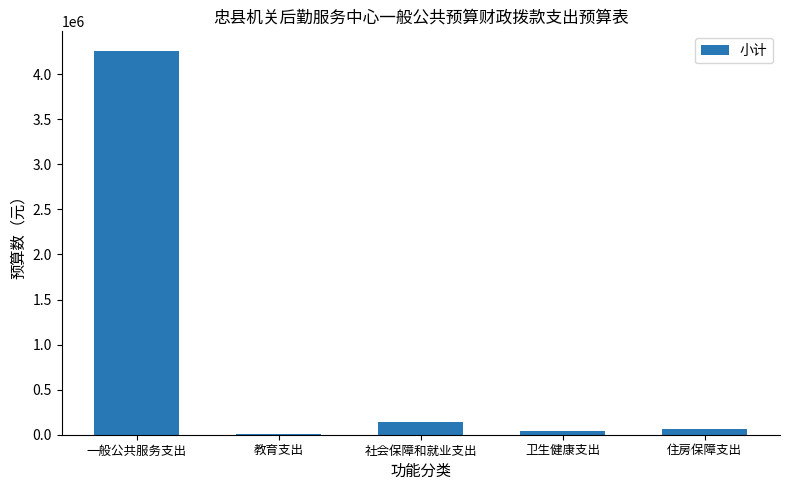

The chart shows a value of 4262446 at 一般公共服务支出. True or false?

True